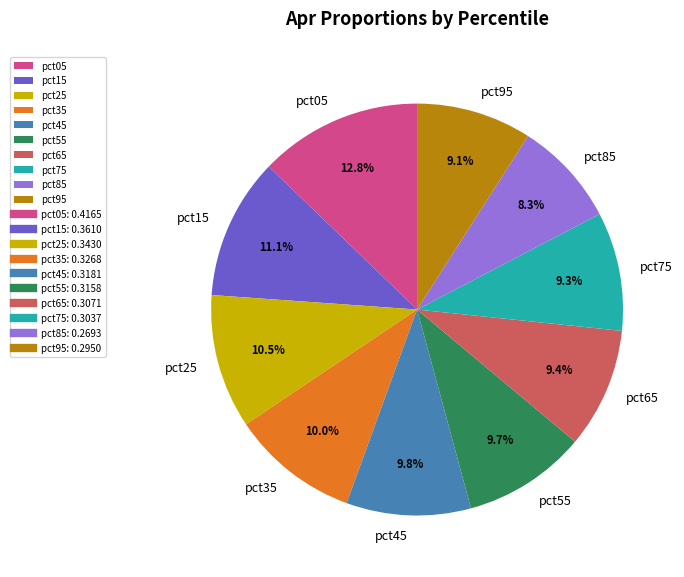

Is there a majority slice in this chart?

No